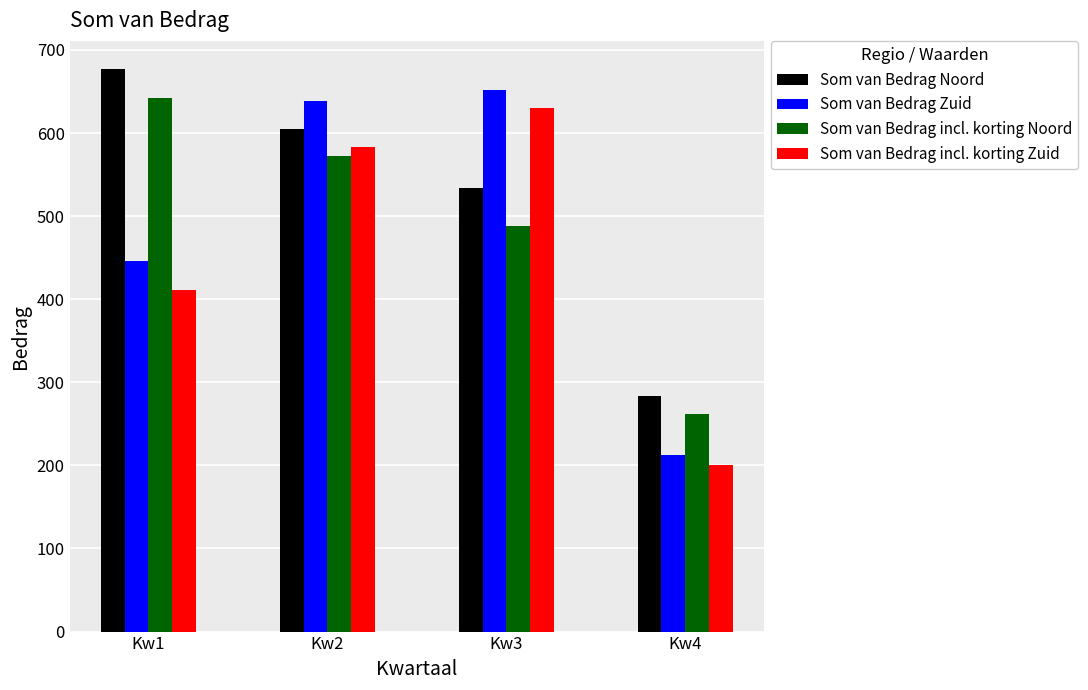

Which series changed the most between Kw2 and Kw4?

Som van Bedrag Zuid